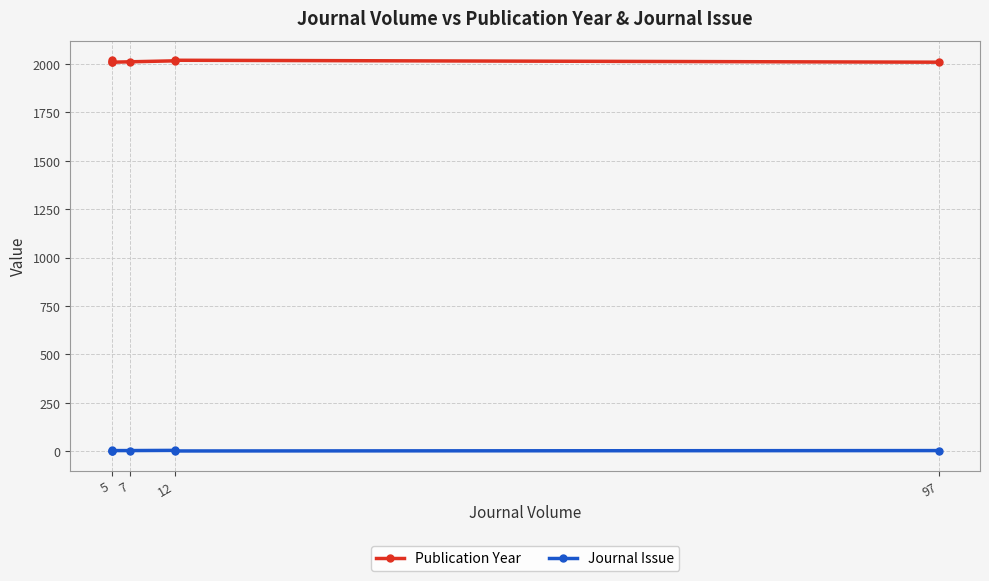

The value of Journal Issue at 5 is 2. True or false?

False